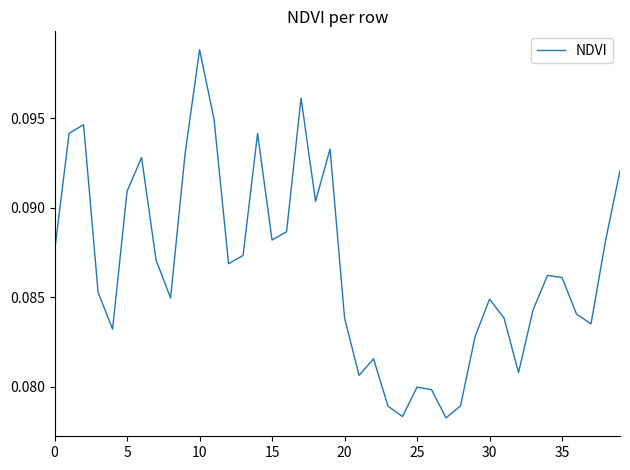

Which category has the highest value across all series?

10